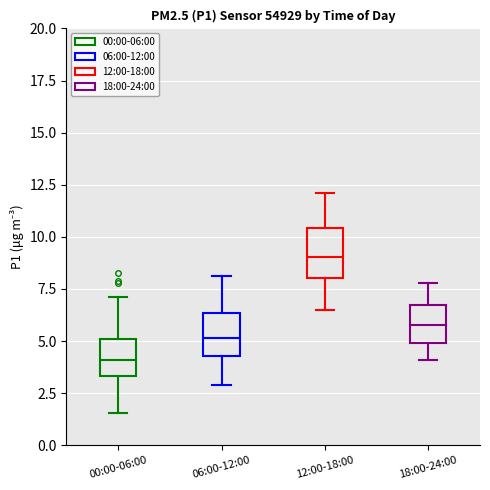

Where is the upper edge of the box for 00:00-06:00 on the y-axis? The values are not printed on the chart, so give them approximately, as read against the axis.

5.0